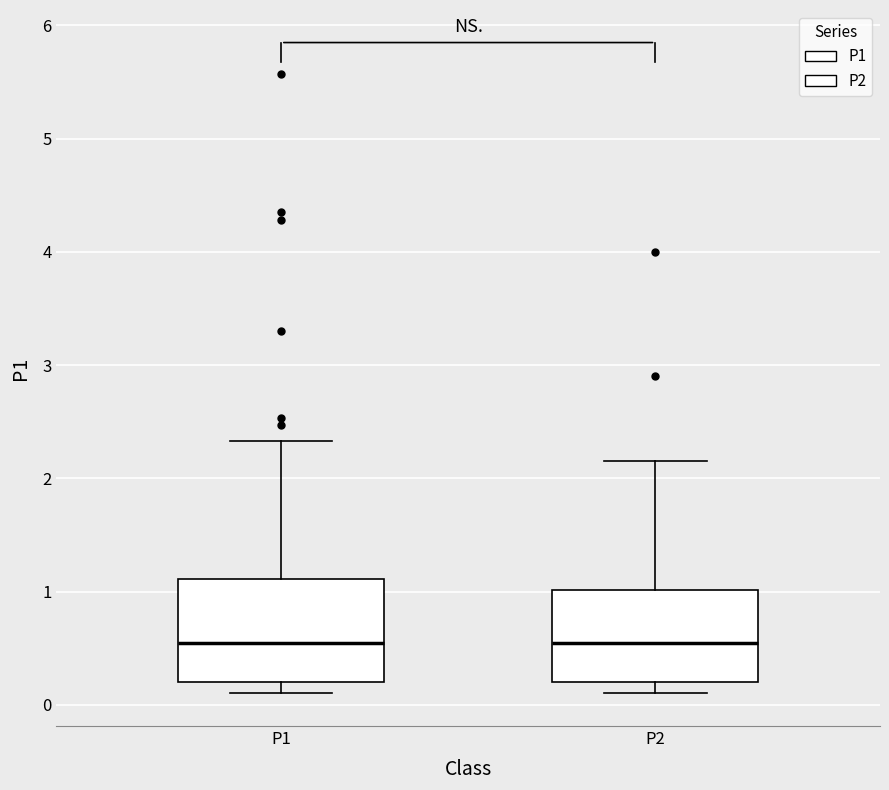

Reading left to right, transcribe this box plot: for each box, give where its median line is, the range the box spans, and where its two whiskers end, as read against the y-axis. The values are not printed on the chart, so give them approximately, as read against the axis.

P1: median 0.5, box 0.2 to 1.1, whiskers 0.1 to 2.3
P2: median 0.5, box 0.2 to 1.0, whiskers 0.1 to 2.2